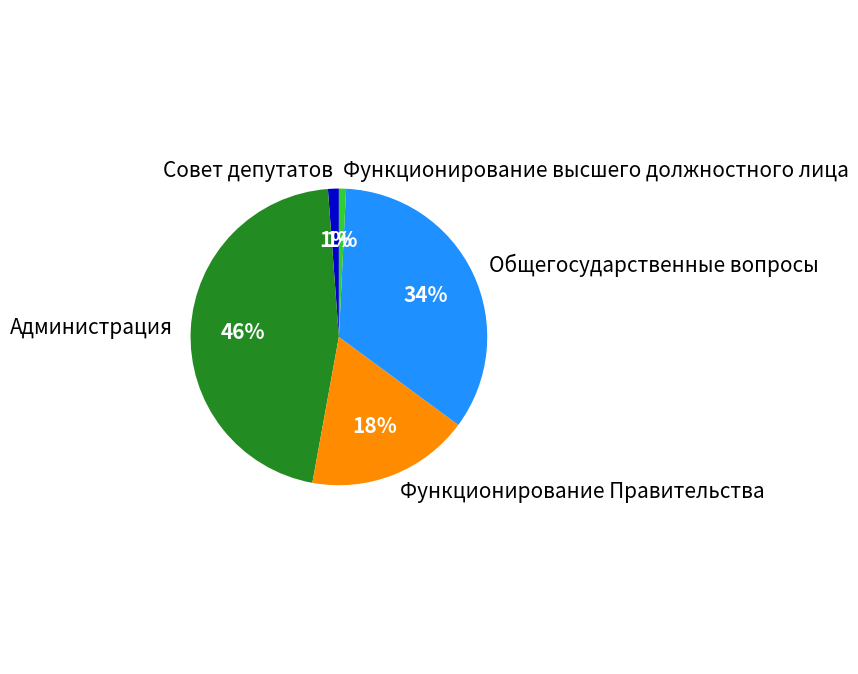

Which has a higher value, Функционирование высшего должностного лица or Функционирование Правительства?

Функционирование Правительства